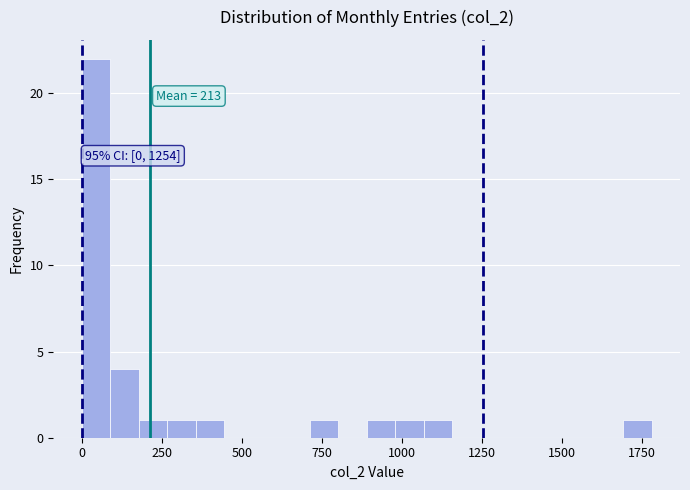

Read against the x-axis, roughly where is the centre of the tallest bar?

50